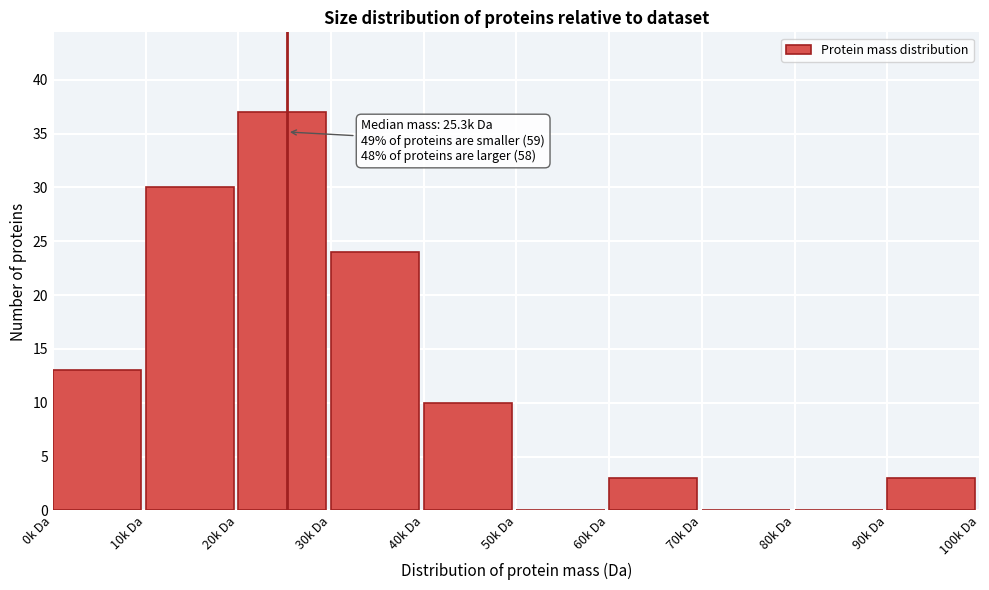

What is the change in value from 50k Da to 90k Da?

+3